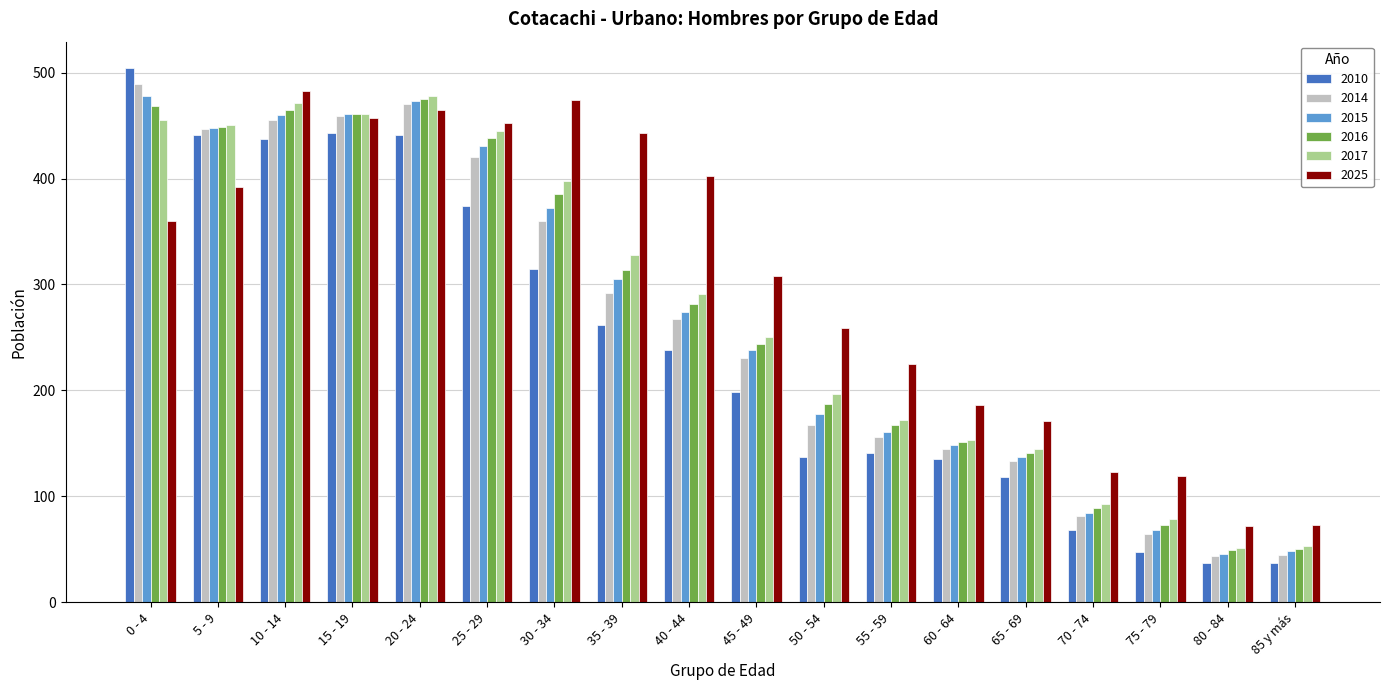

How many data points in 2010 are less than 238?

9